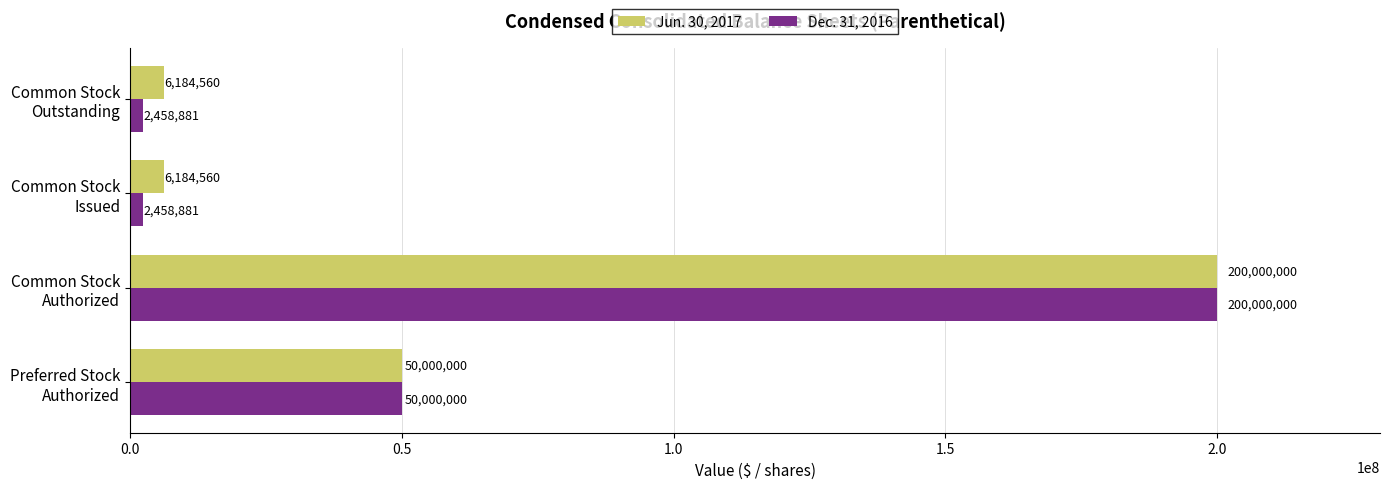

Which series has the largest total across all categories?

Jun. 30, 2017